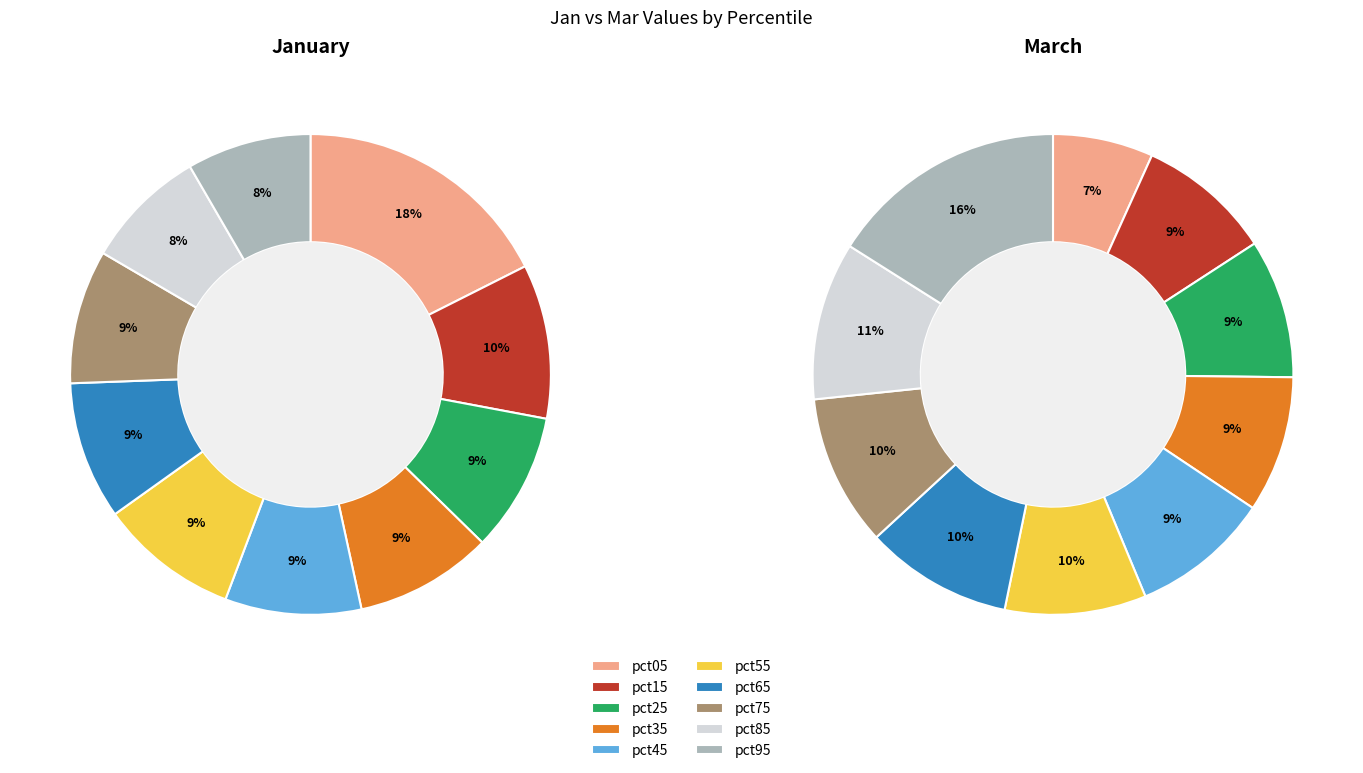

To the nearest percent, what percentage of the pie is pct95?

16%